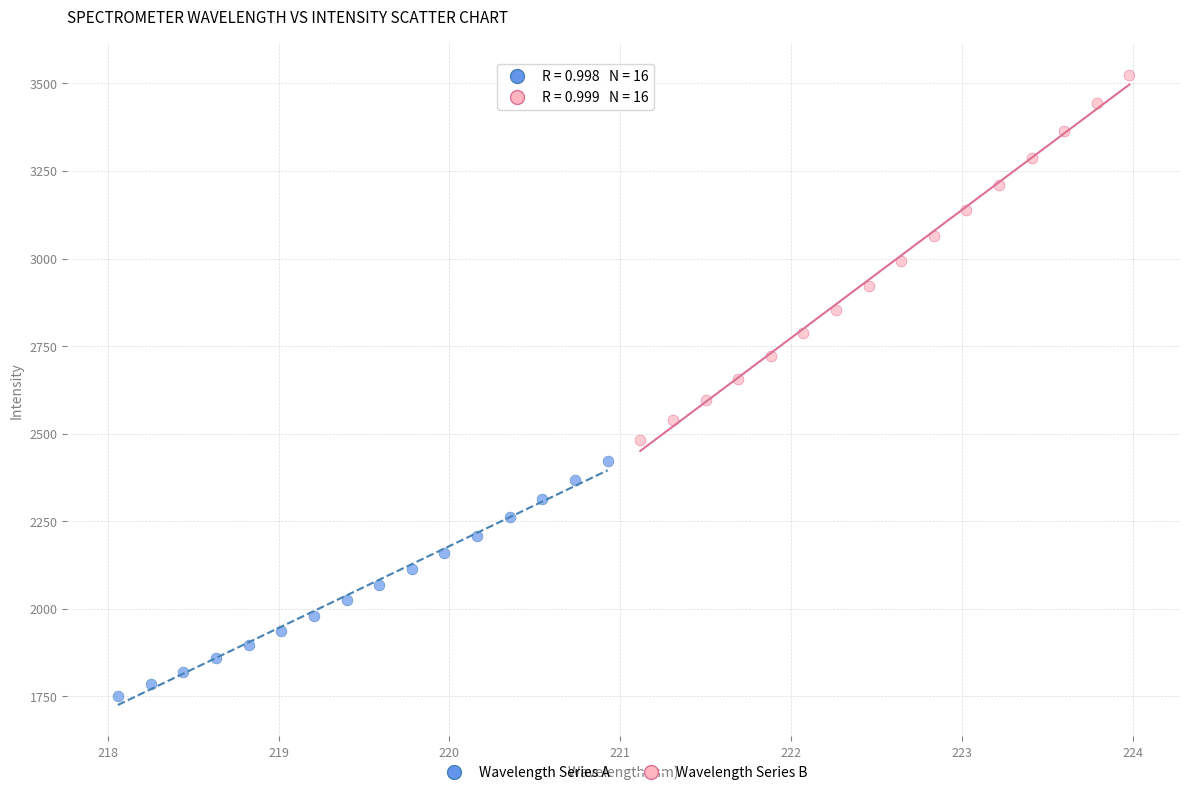

Which series contains the lowest Y value?

Wavelength Series A